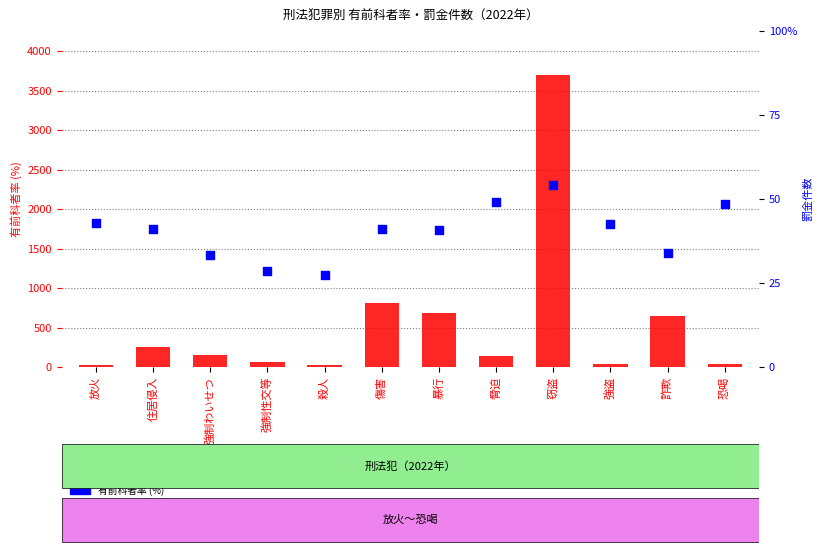

At how many categories does at least one series exceed 2990?

1